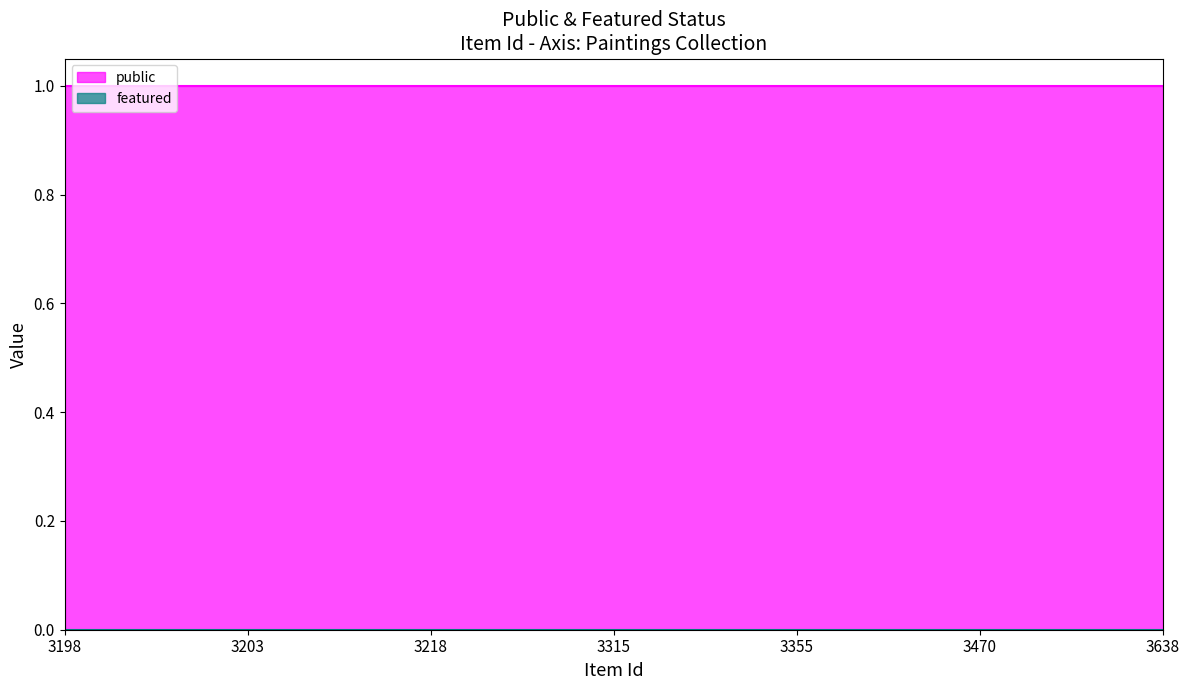

How many lines are shown in the chart?

2